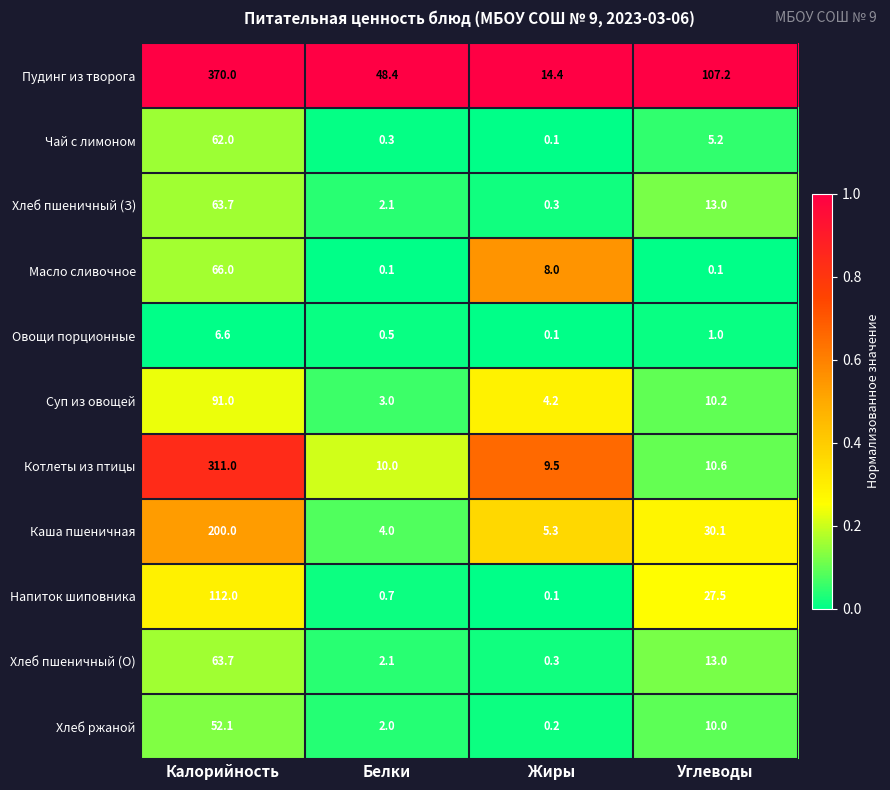

True or false: Хлеб ржаной has a value of 0.2 at Жиры.

True